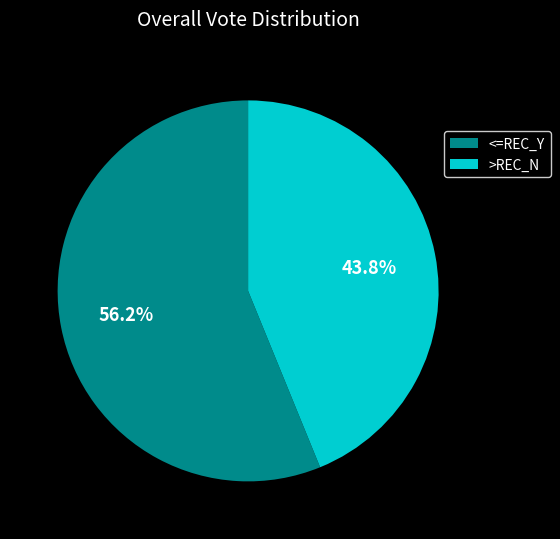

Count the number of slices in the pie.

2